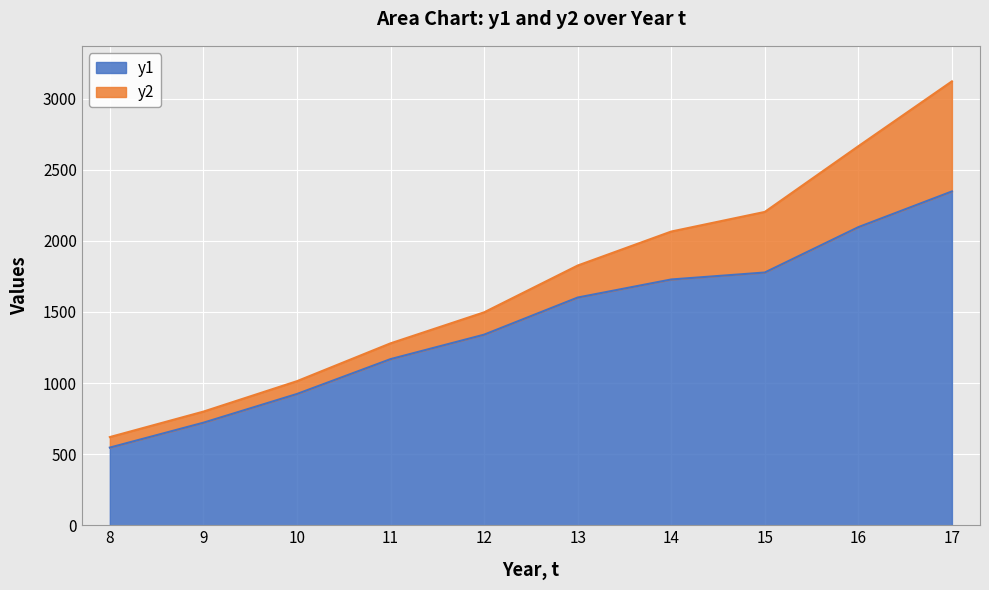

Reading left to right, what are all the values shown in this chart?

8=546	9=721	10=923	11=1168	12=1340	13=1601	14=1728	15=1777	16=2096	17=2347